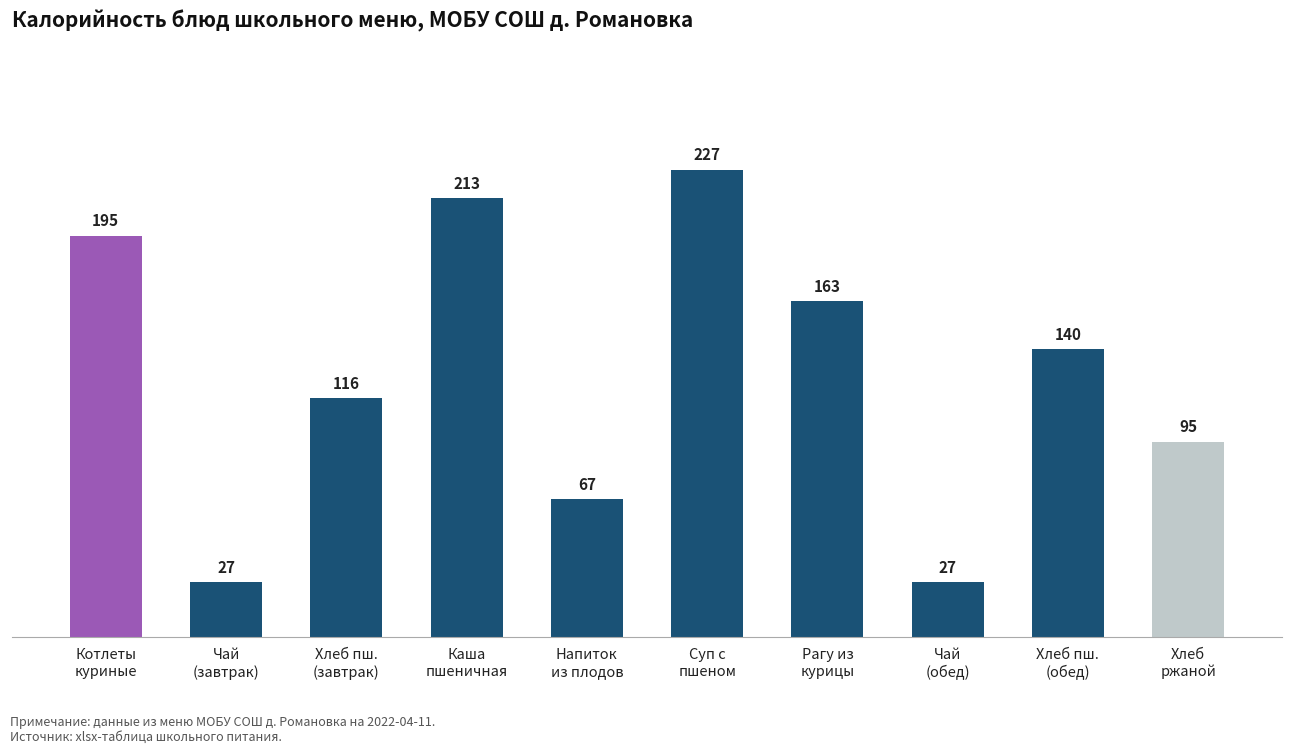

What is the average value?

127